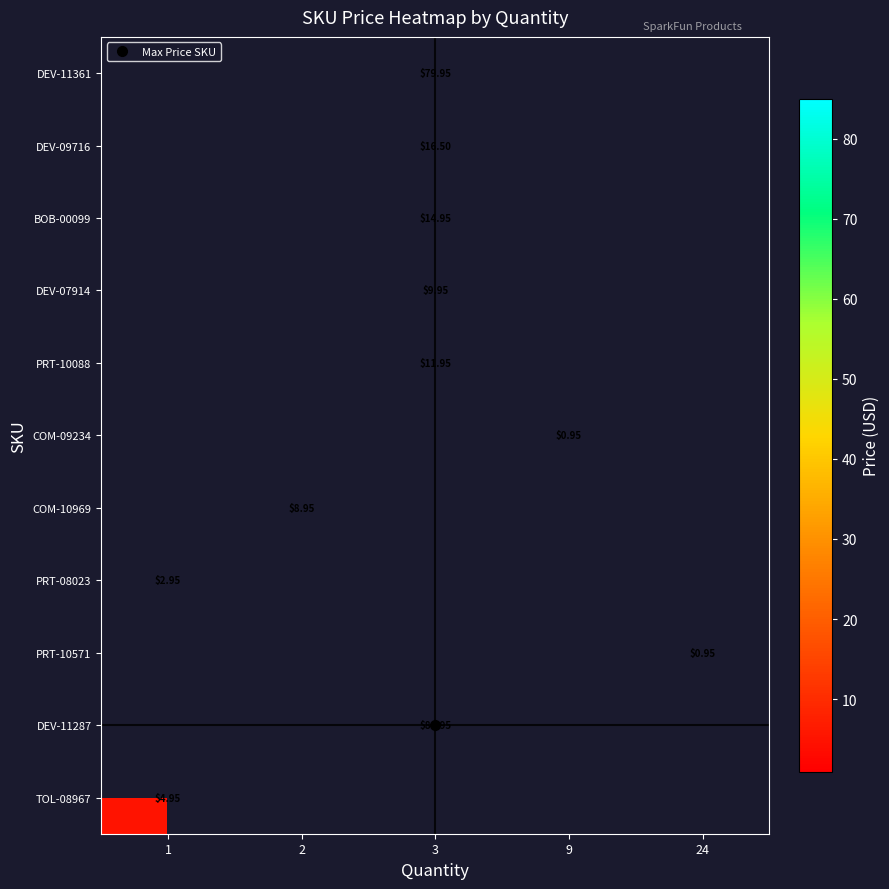

Count the number of data series in this chart.

11